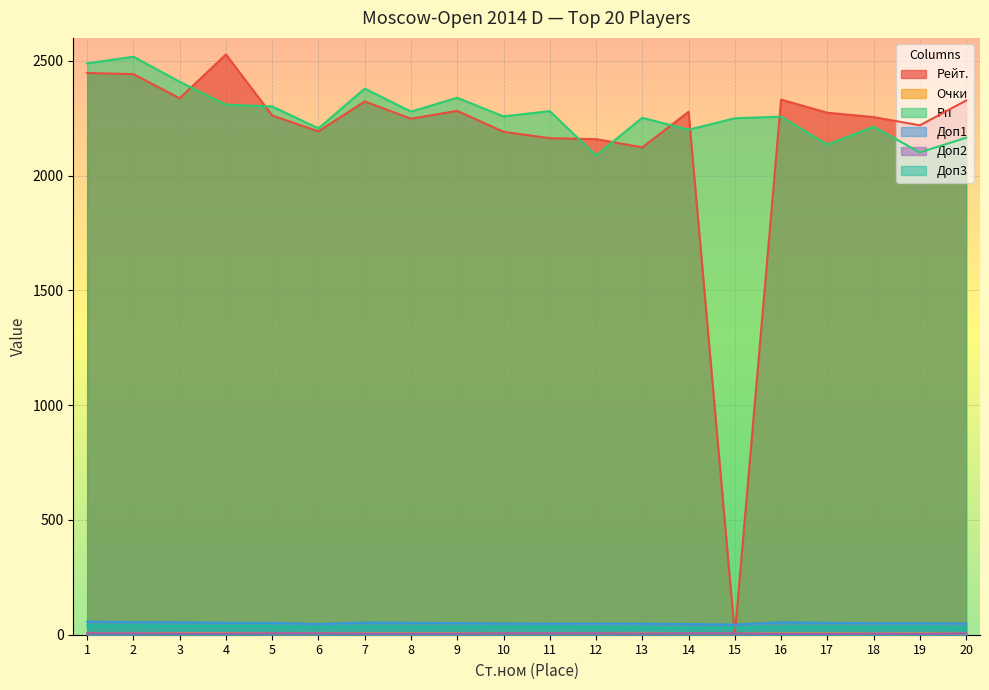

At 10, list the series in order from smallest to largest.

Доп2, Очки, Доп3, Доп1, Рейт., Рп